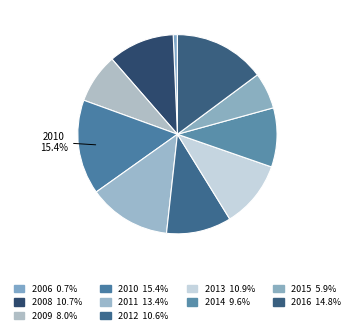

To the nearest percent, what is the difference between the largest and smallest slice percentages?

15%